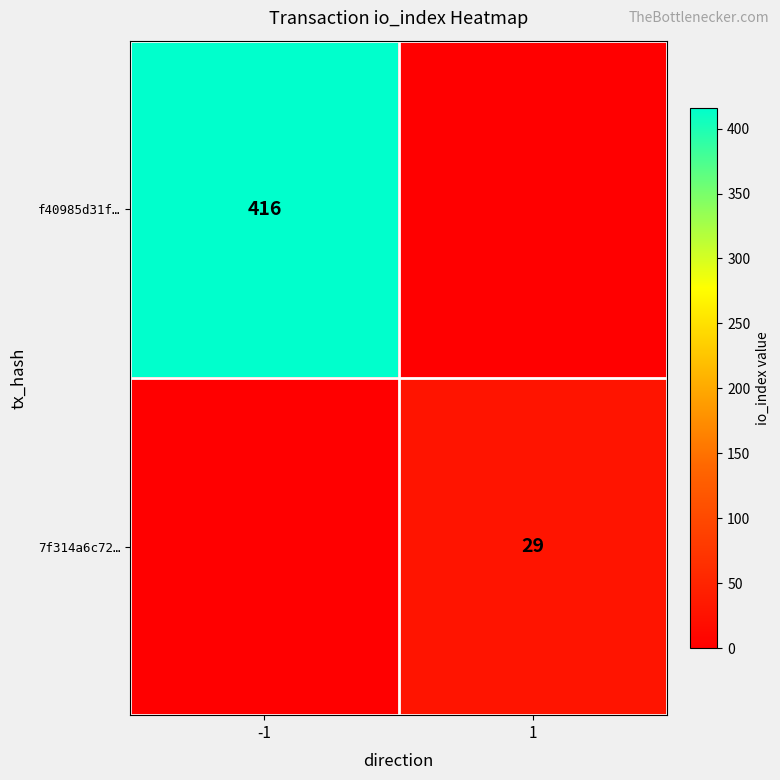

What is the spread (max minus min) of values at -1?

416